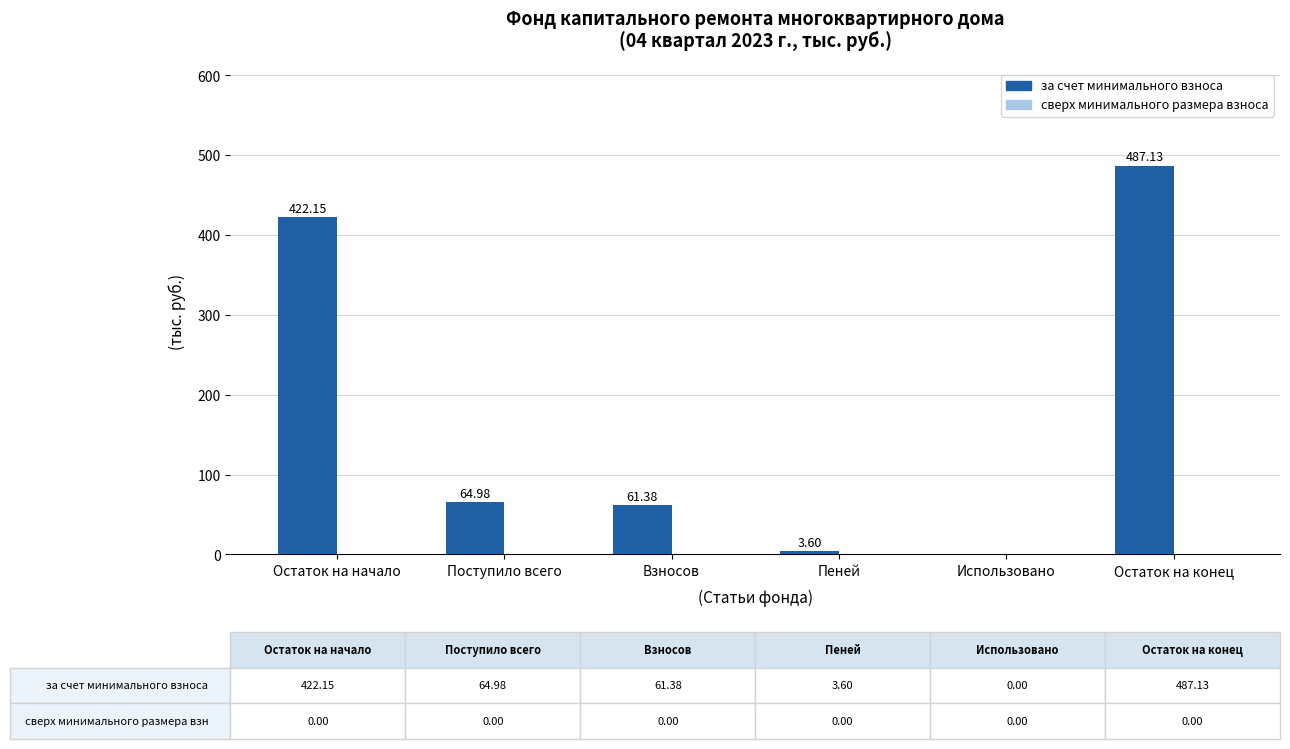

Are the bars grouped side by side (vs. stacked)?

No